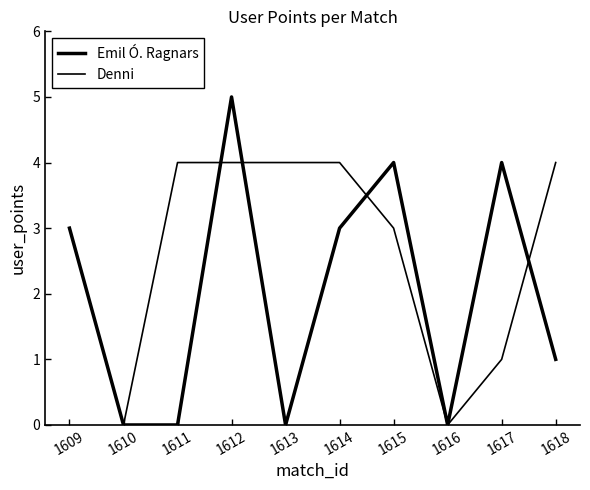

How many lines are shown in the chart?

2